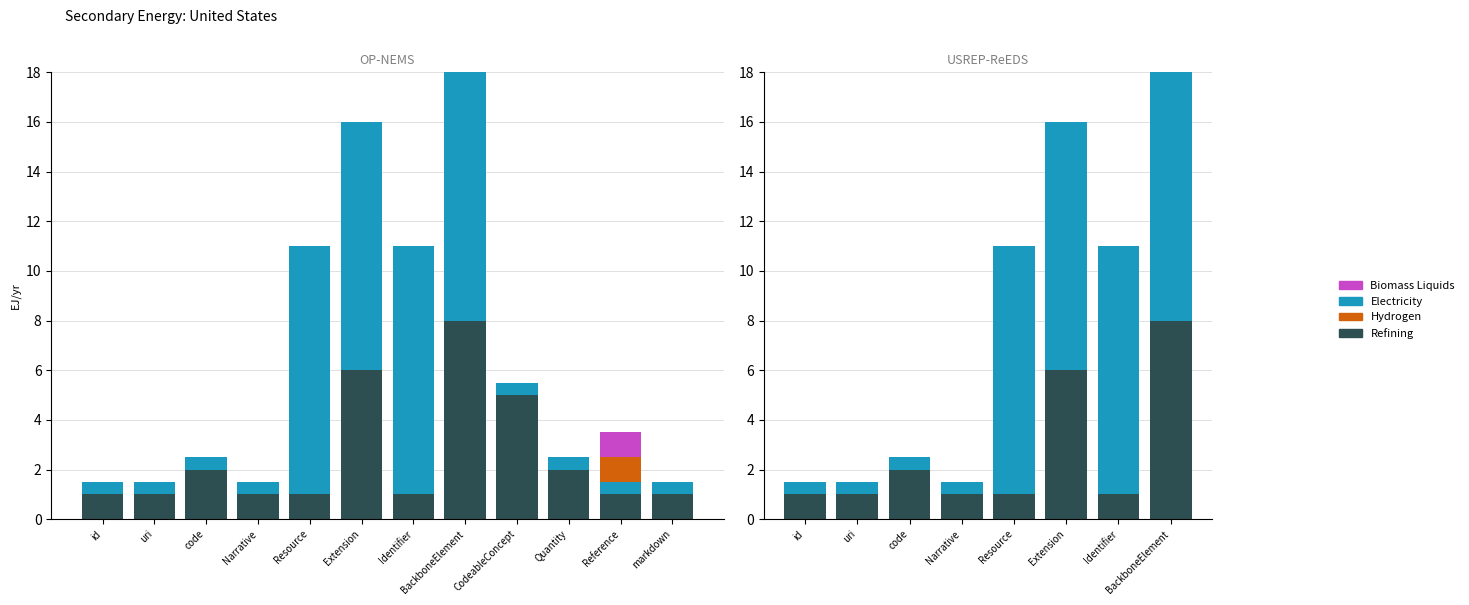

Which series has the largest total across all categories?

Electricity